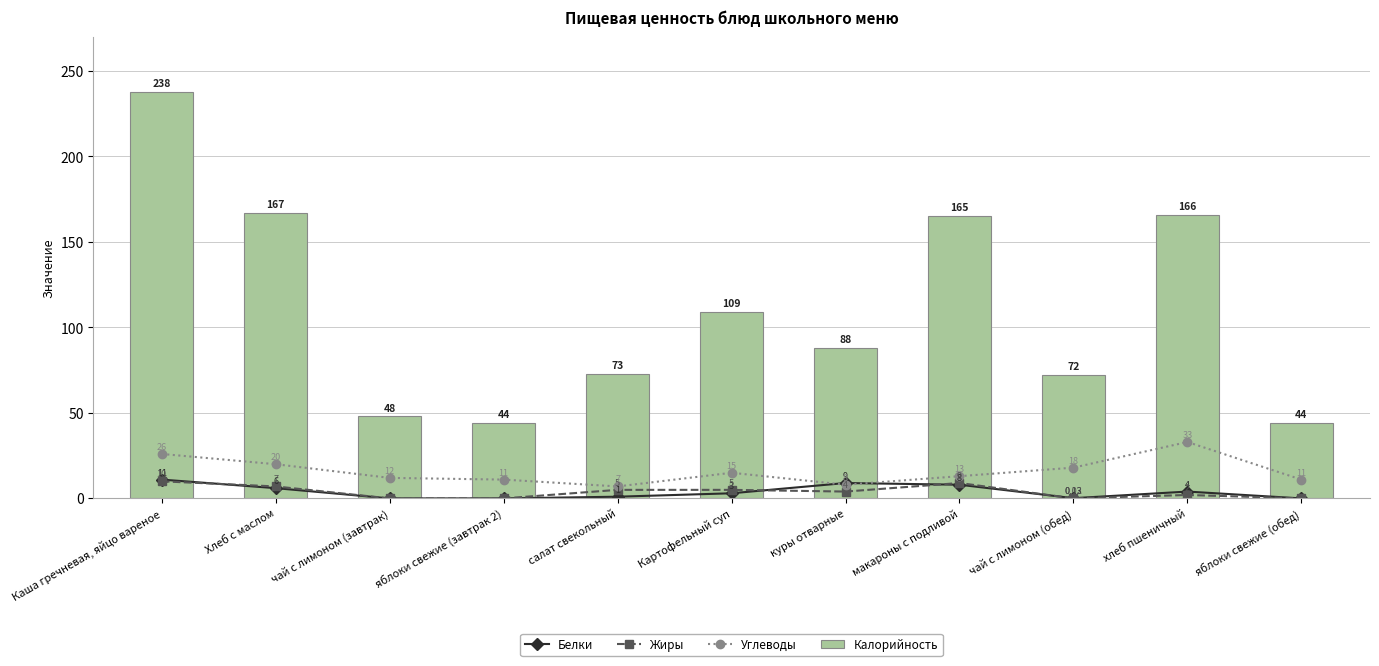

At which label does Белки first exceed 3?

Каша гречневая, яйцо вареное